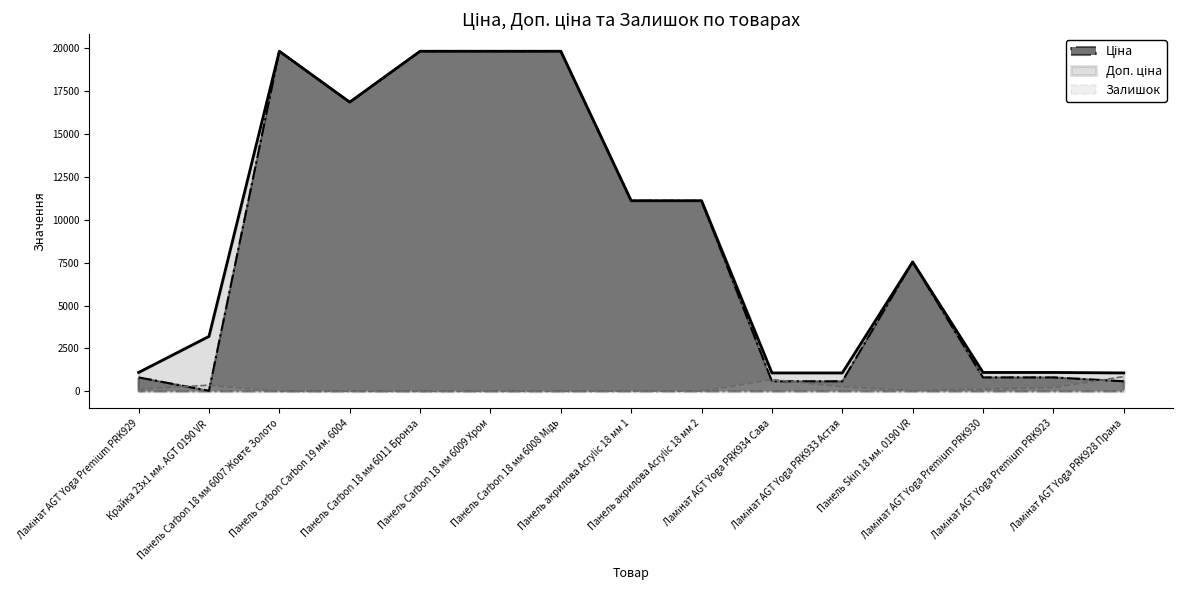

What is the value of the Ціна point at the 7th from the left?

19831.1